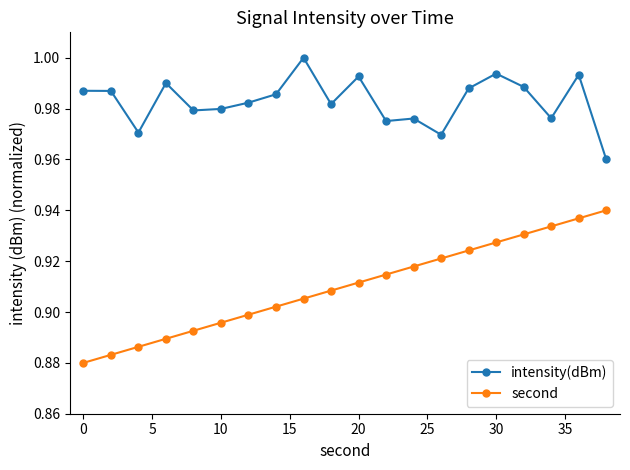

True or false: second and intensity(dBm) intersect in this chart.

False